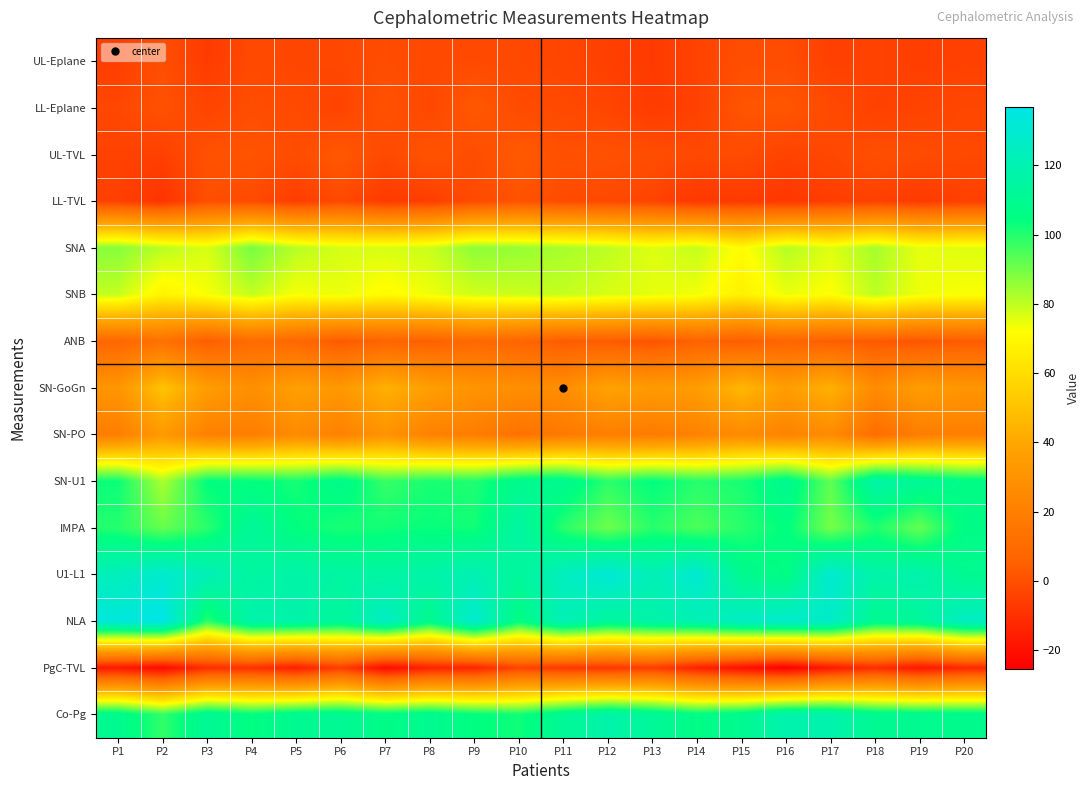

What is the total value across all series at P11?

763.7